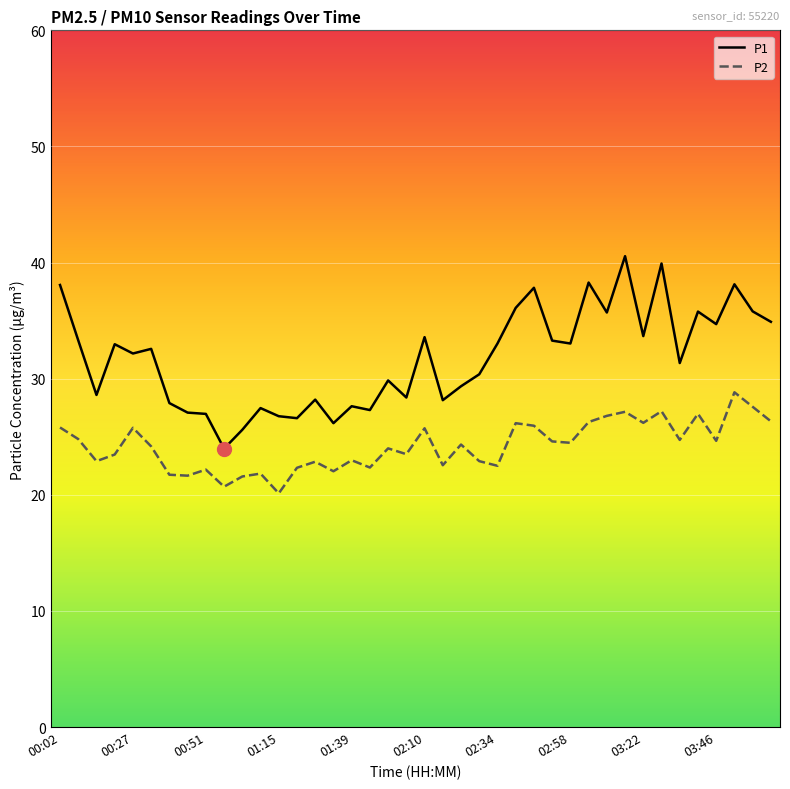

Rank the series by their maximum value, from highest to lowest.

P1, P2